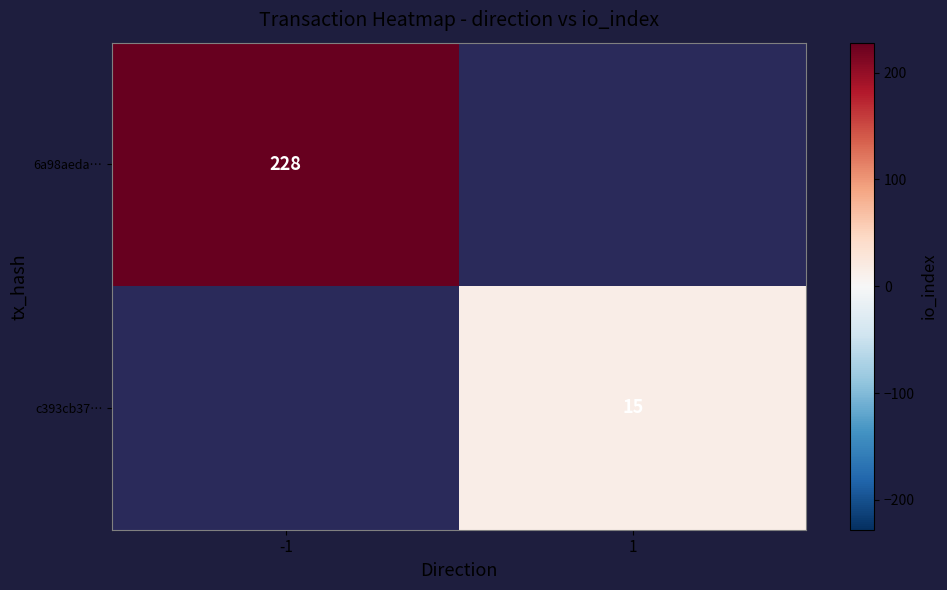

The c393cb37… series shows 26 at 1. True or false?

False